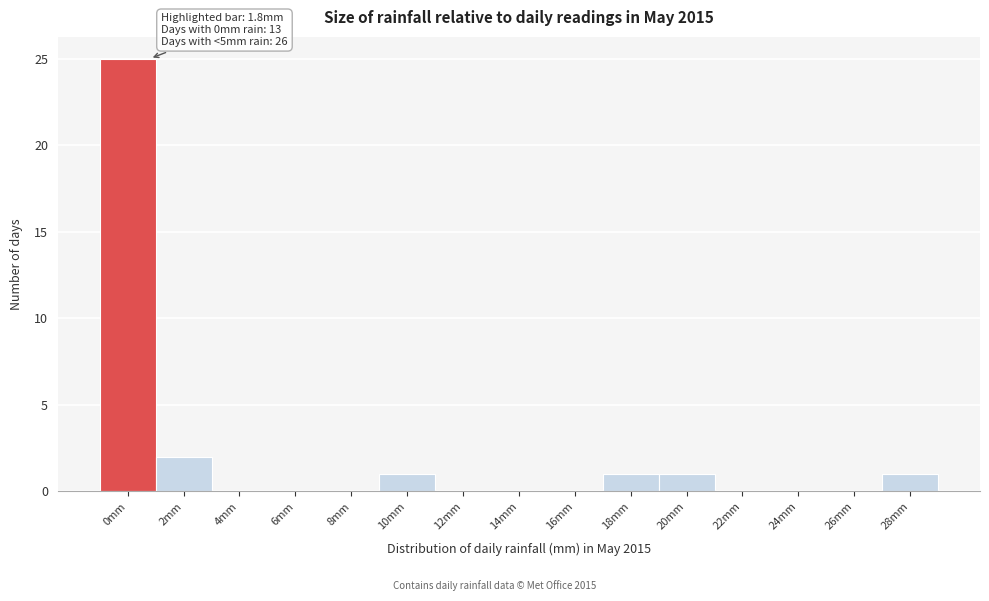

Reading left to right, what are all the values shown in this chart?

0mm=25	2mm=2	4mm=0	6mm=0	8mm=0	10mm=1	12mm=0	14mm=0	16mm=0	18mm=1	20mm=1	22mm=0	24mm=0	26mm=0	28mm=1